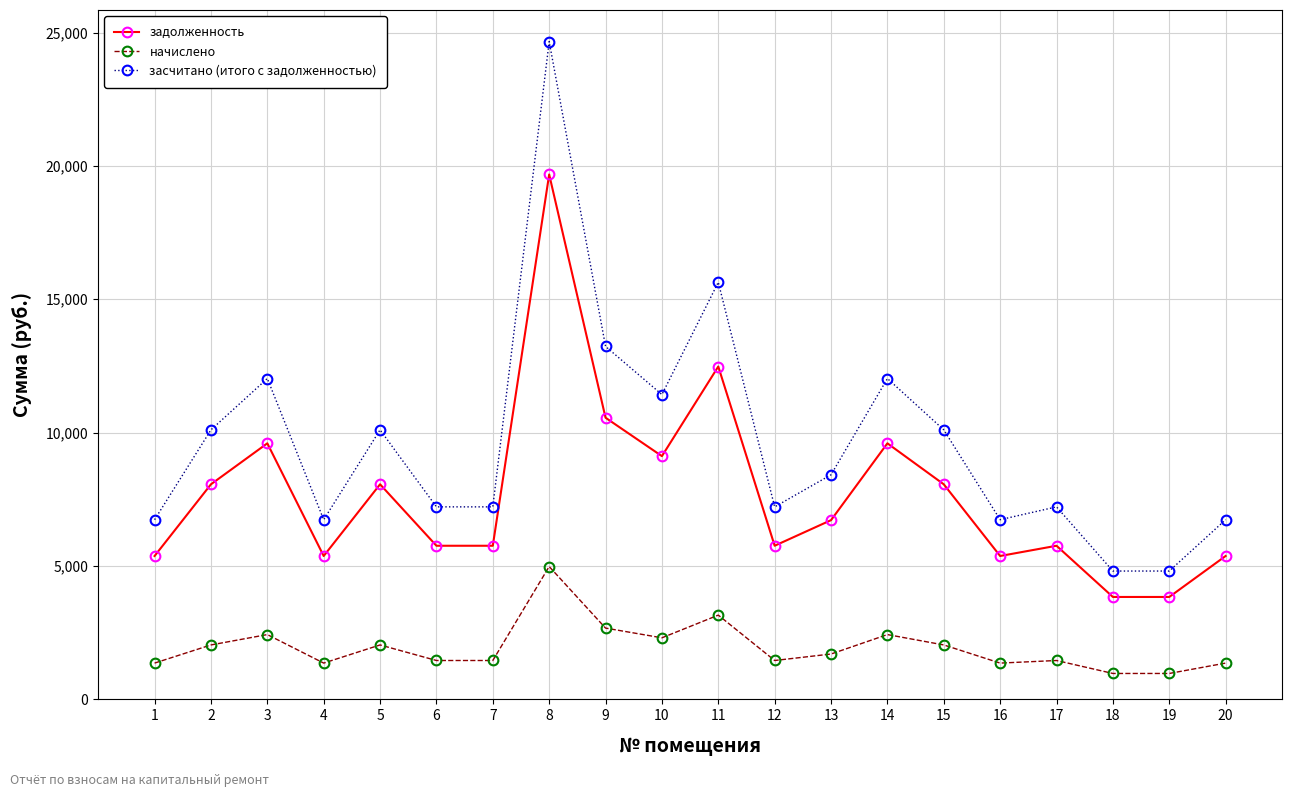

List the series in order of their peak value, highest first.

засчитано (итого с задолженностью), задолженность, начислено